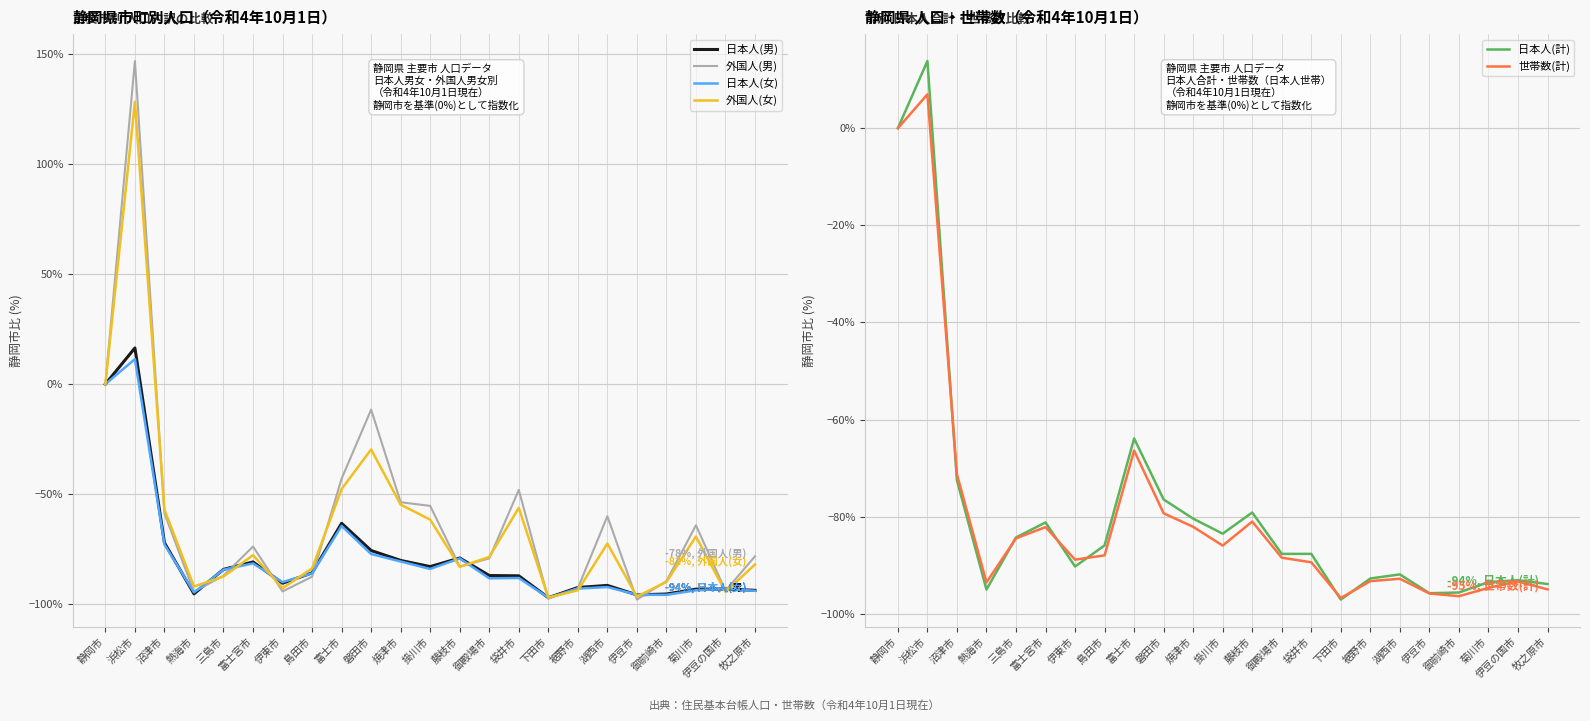

True or false: 日本人(女) has more than 0 interior local peaks.

True